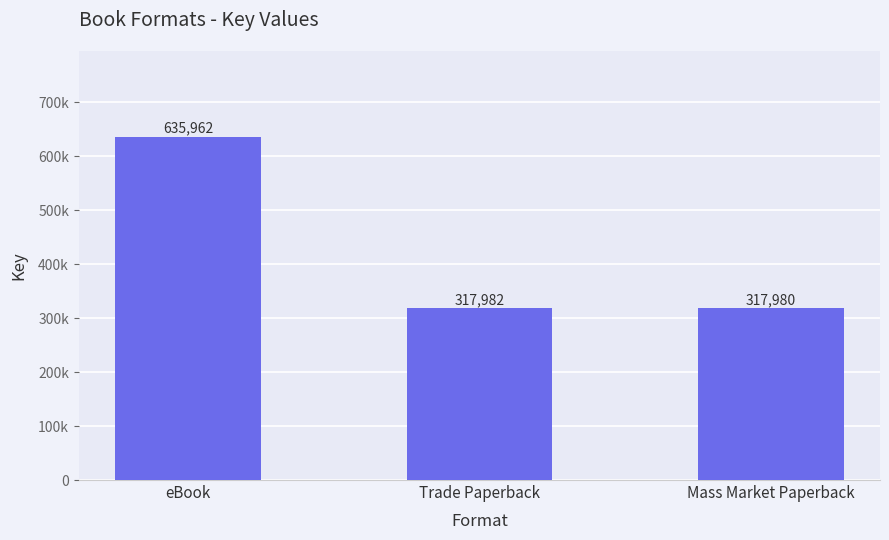

Which category has the lowest value across all series?

Mass Market Paperback